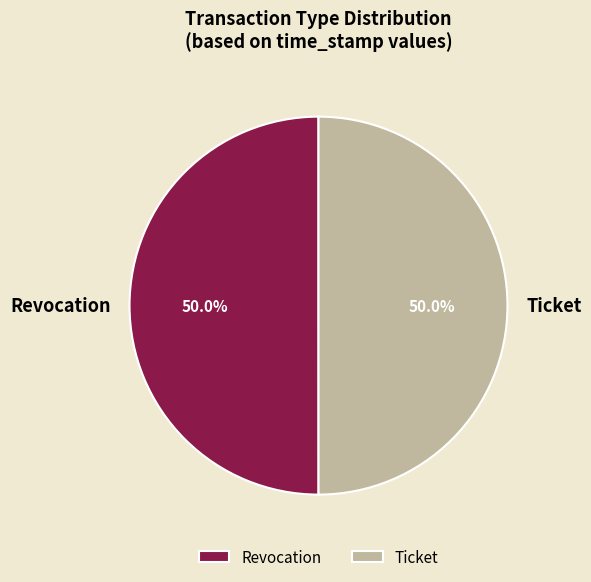

Approximately how many times larger is the value at Revocation compared to Ticket?

1.0